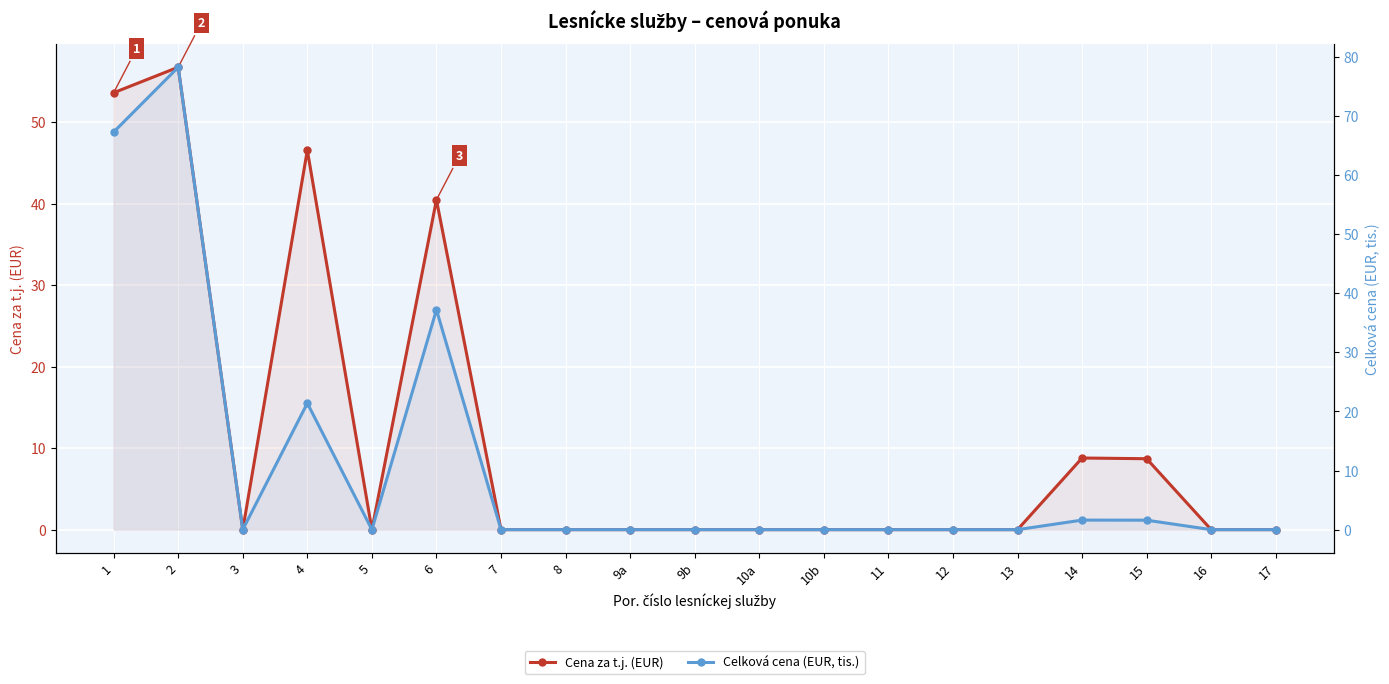

Which has a higher value, 2 or 5?

2